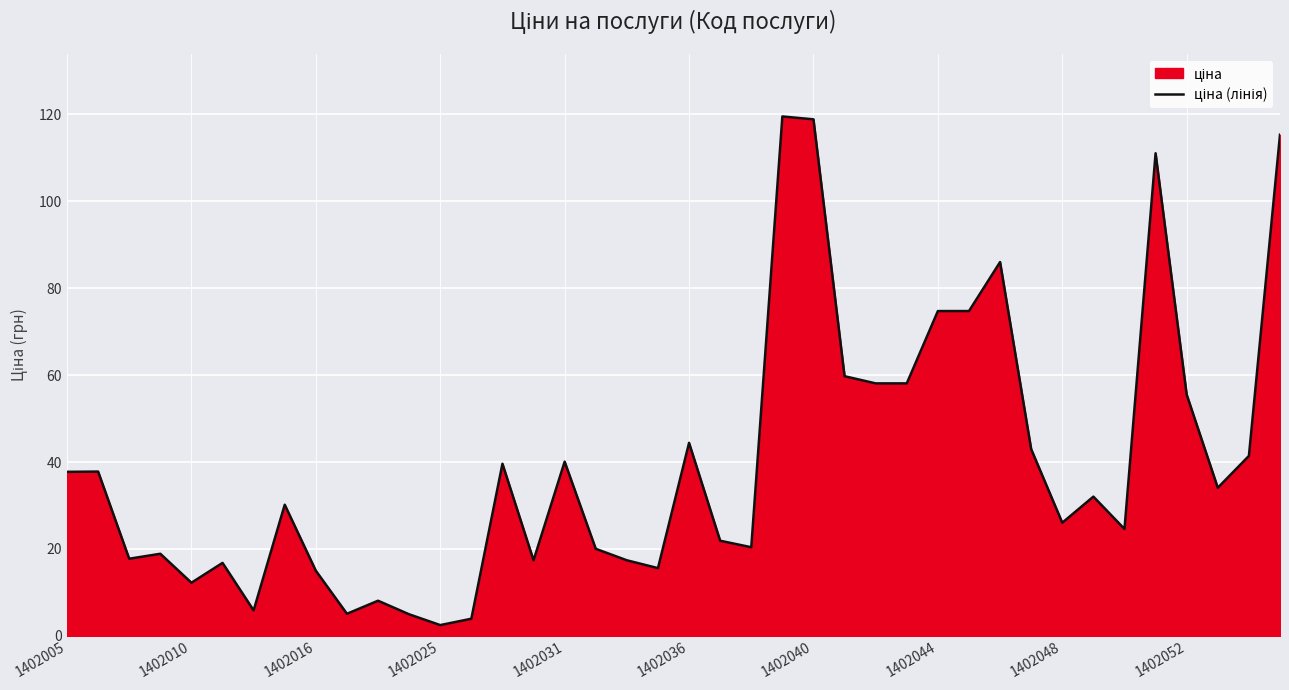

What is the difference between the maximum and minimum values?

117.0